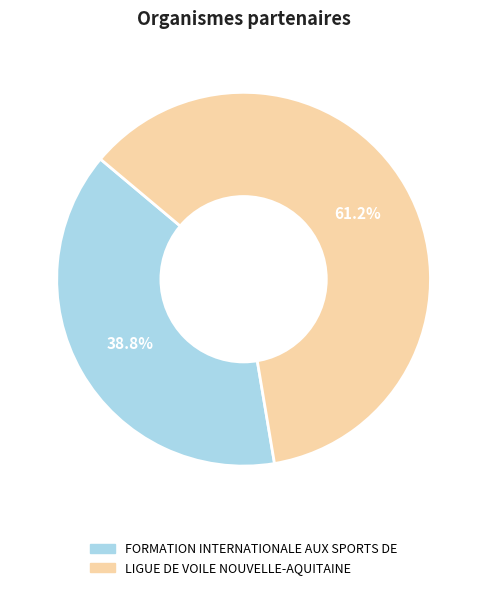

To the nearest percent, what is the difference between the FORMATION INTERNATIONALE AUX SPORTS DE and LIGUE DE VOILE NOUVELLE-AQUITAINE slice percentages?

22%